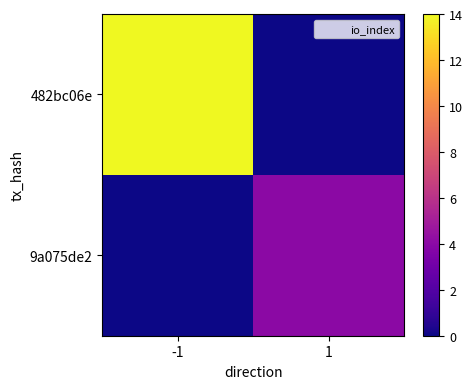

List the series in order of their overall mean, lowest first.

9a075de2, 482bc06e